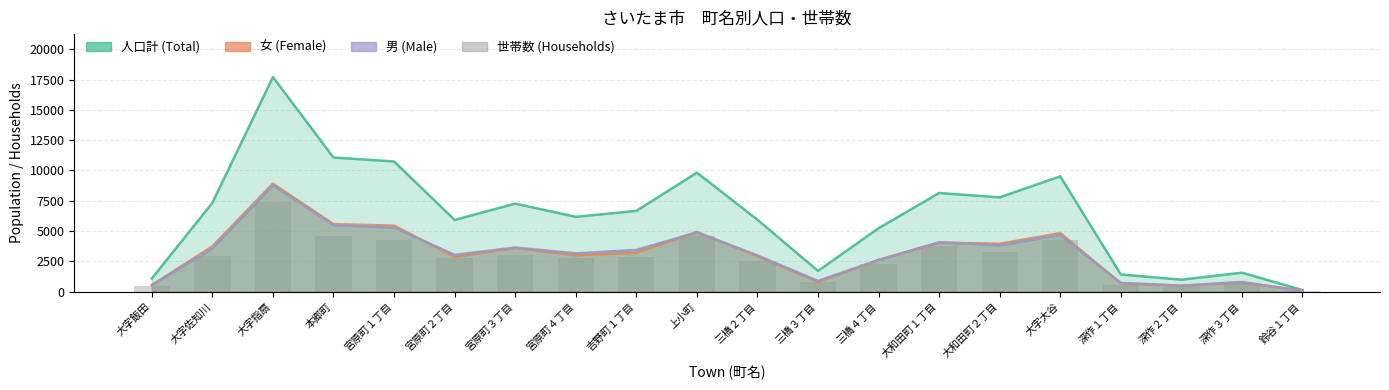

The value of 世帯数 (Households) at 大字飯田 is 741. True or false?

False